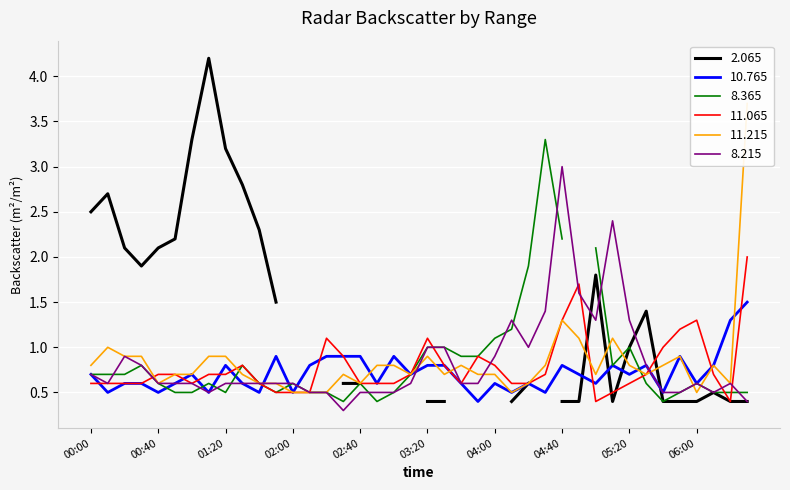

Is it true that 11.065 equals 2.0 at 04:40?

False